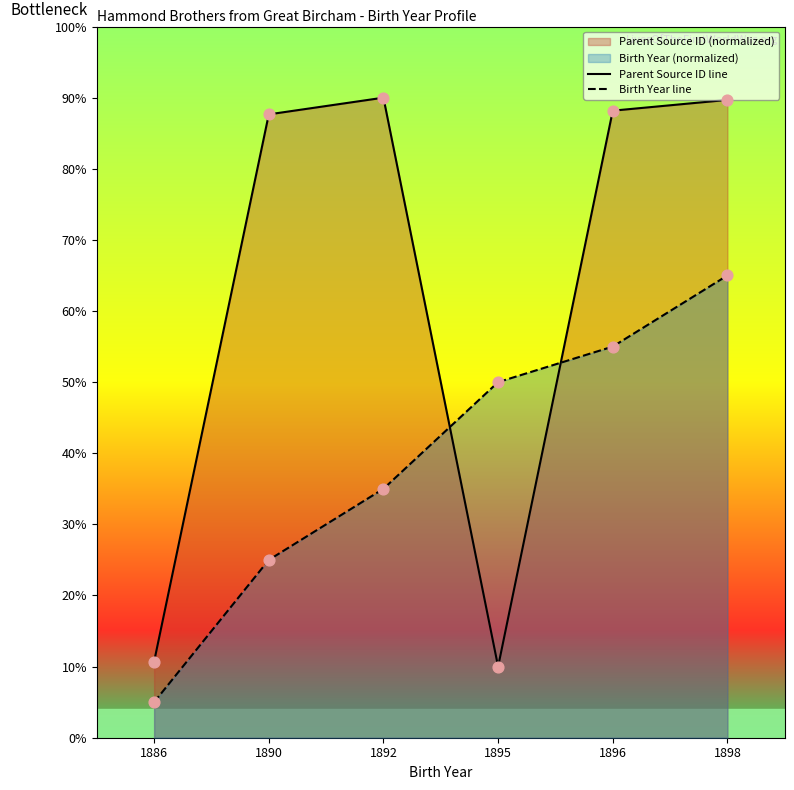

Which series has the widest spread of Y values?

Parent Source ID line